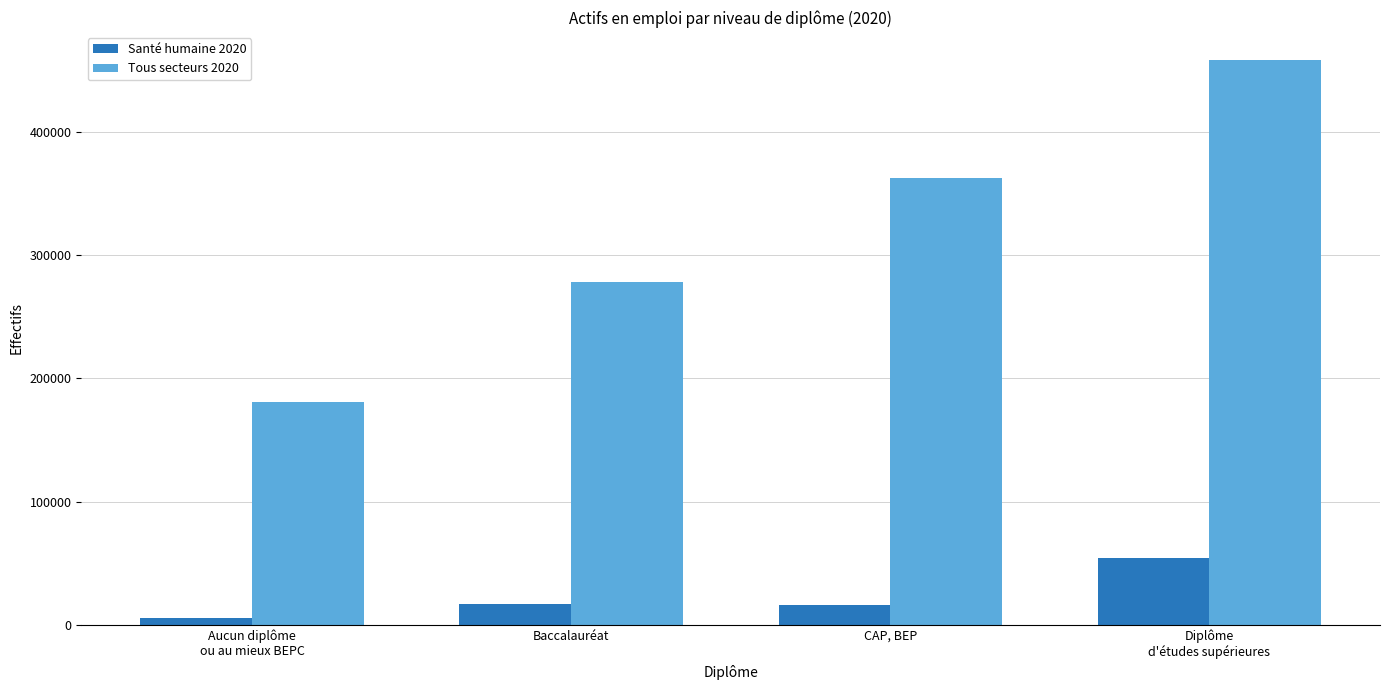

Which series has the largest total across all categories?

Tous secteurs 2020